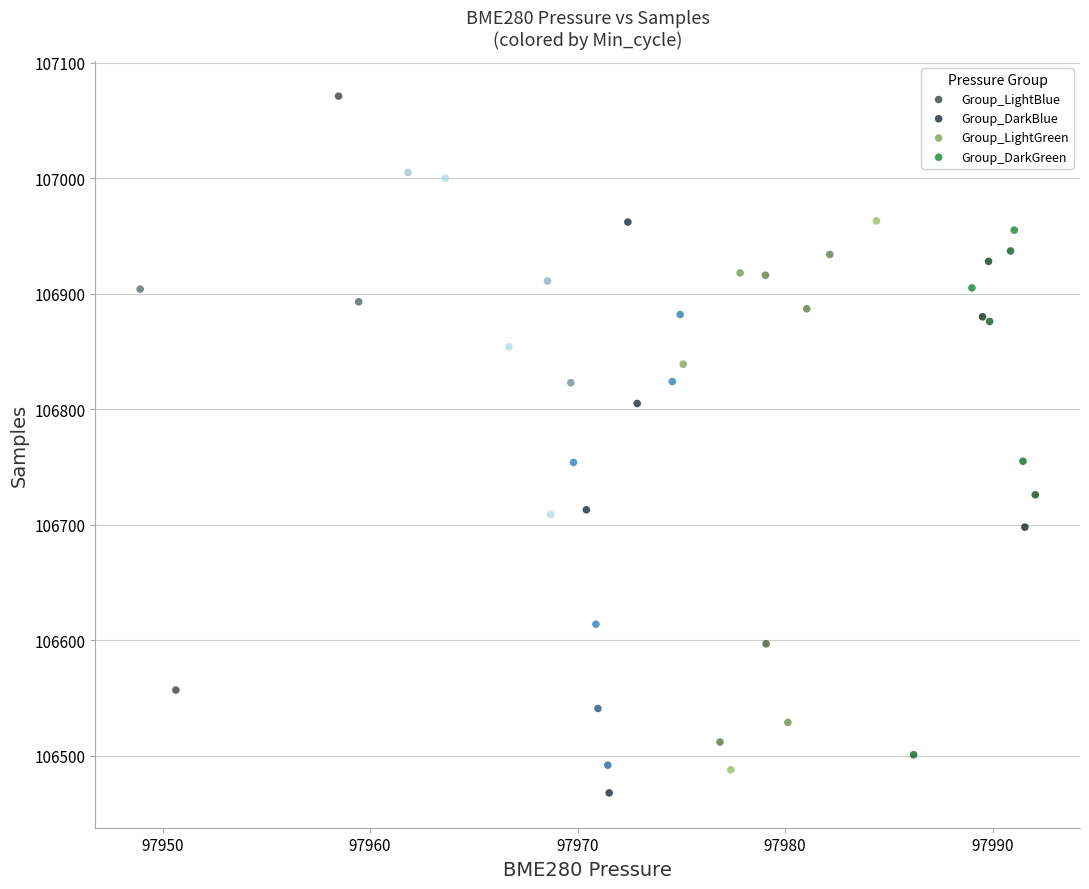

What are all the series names shown in the legend?

Group_LightBlue, Group_DarkBlue, Group_LightGreen, Group_DarkGreen